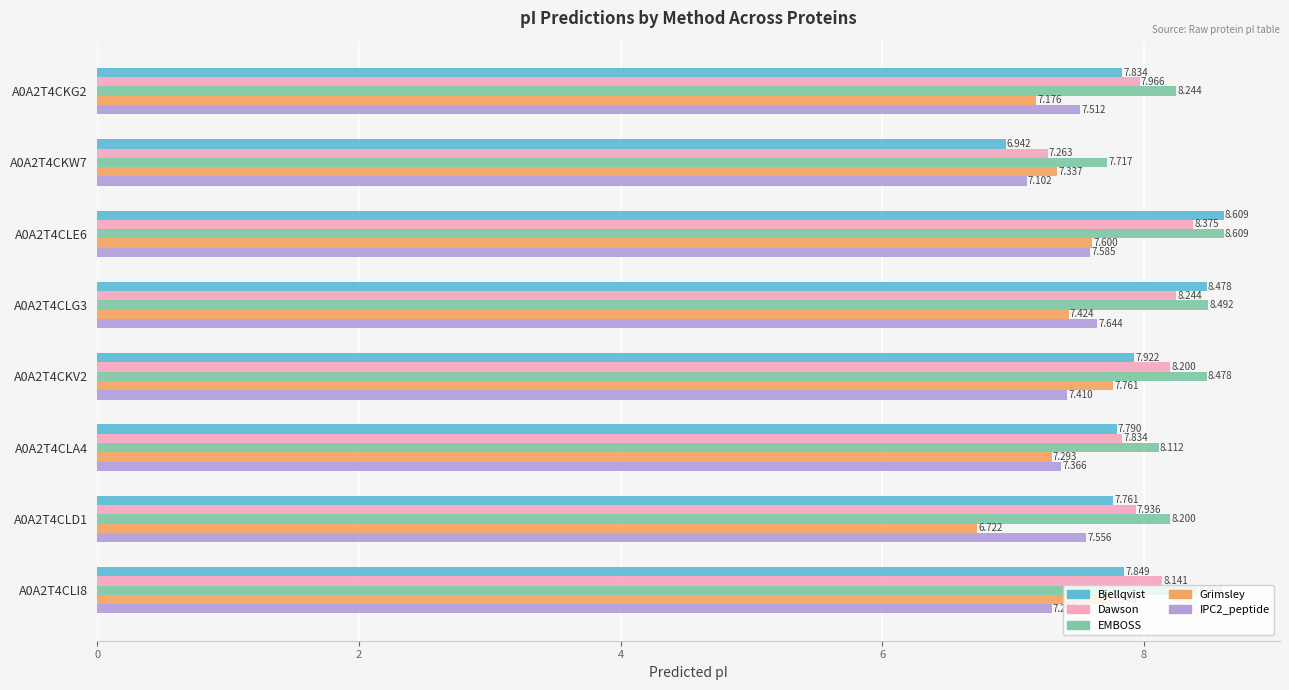

How many IPC2_peptide values are between 7 and 8?

8